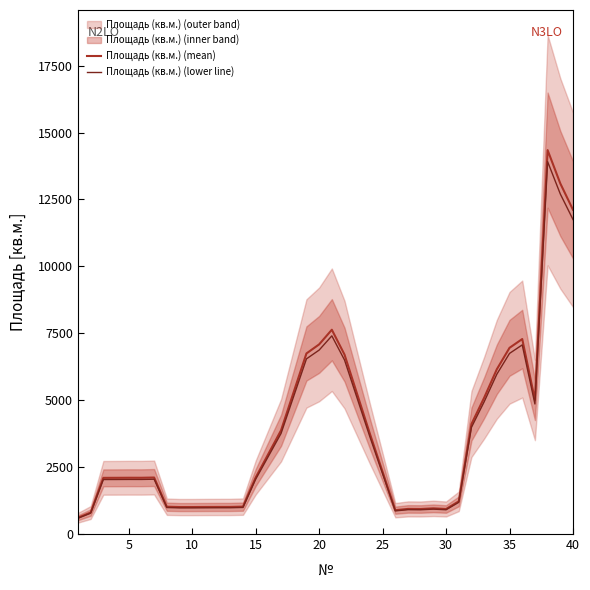

What is the lowest value of the Площадь (кв.м.) (mean) series?

608.3